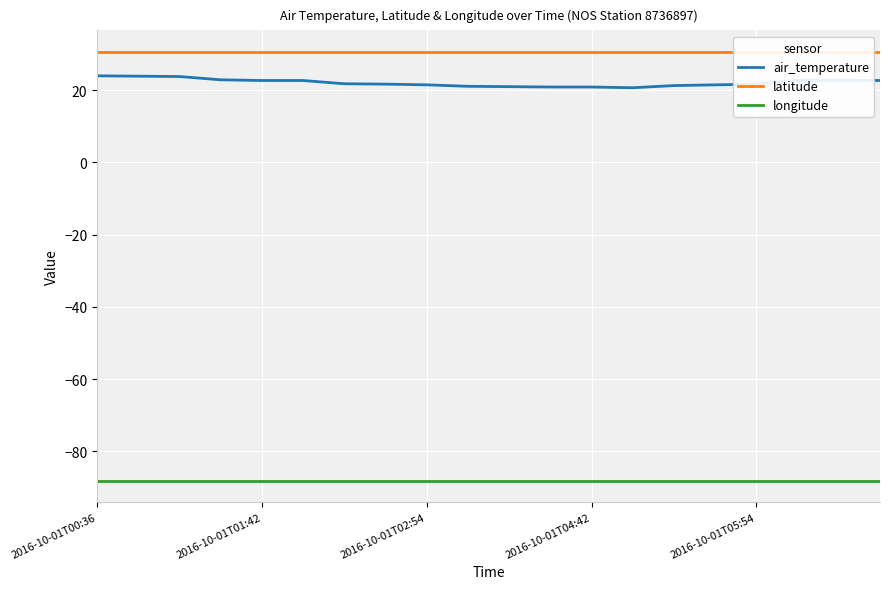

True or false: latitude and air_temperature cross at least once.

False